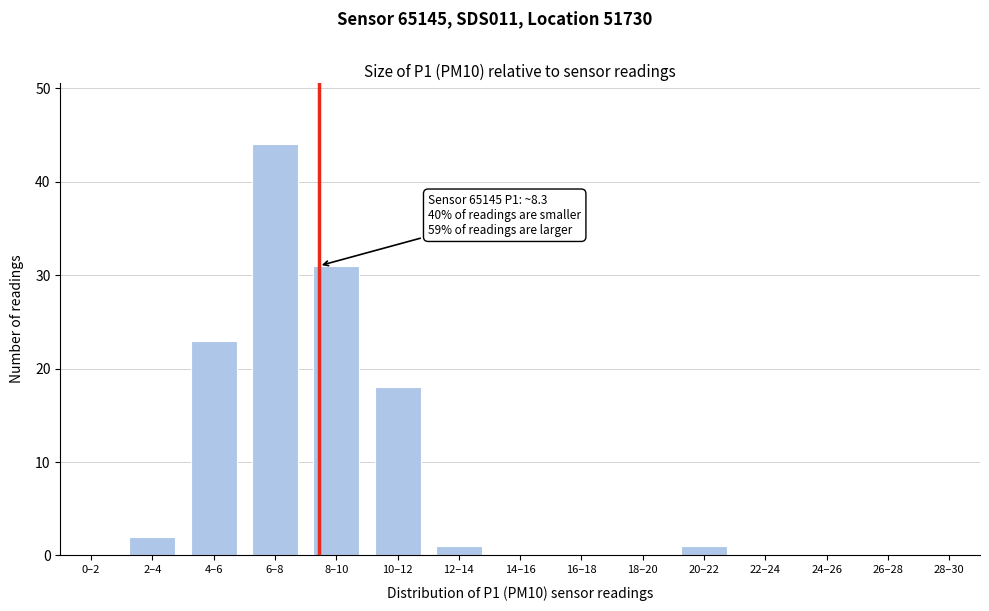

Reading left to right, extract all data points from this chart.

0–2=0	2–4=2	4–6=23	6–8=44	8–10=31	10–12=18	12–14=1	14–16=0	16–18=0	18–20=0	20–22=1	22–24=0	24–26=0	26–28=0	28–30=0